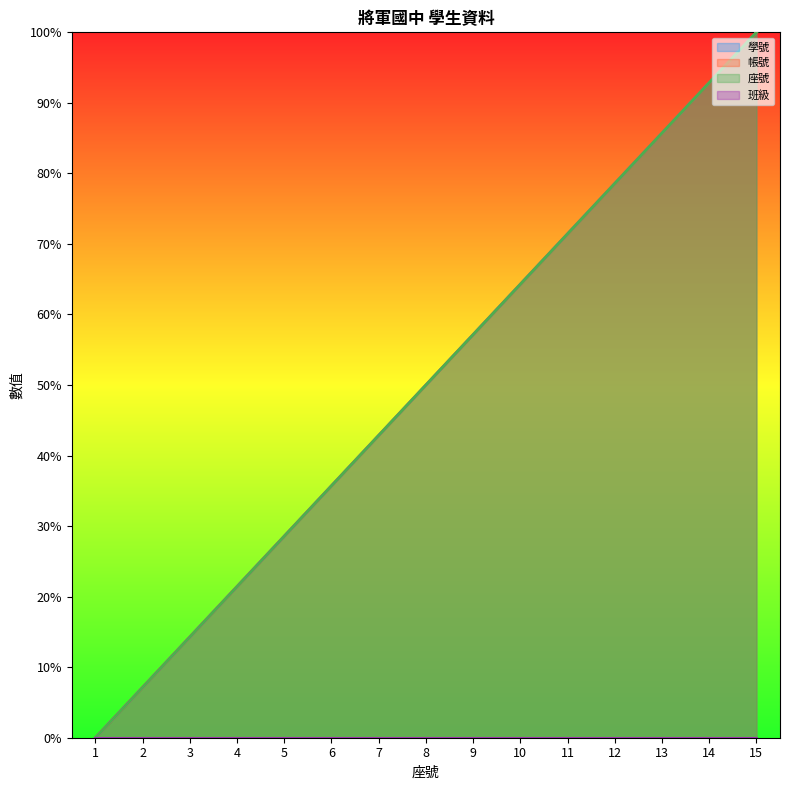

What is the difference between the 座號 values at 14 and 10?

28.6